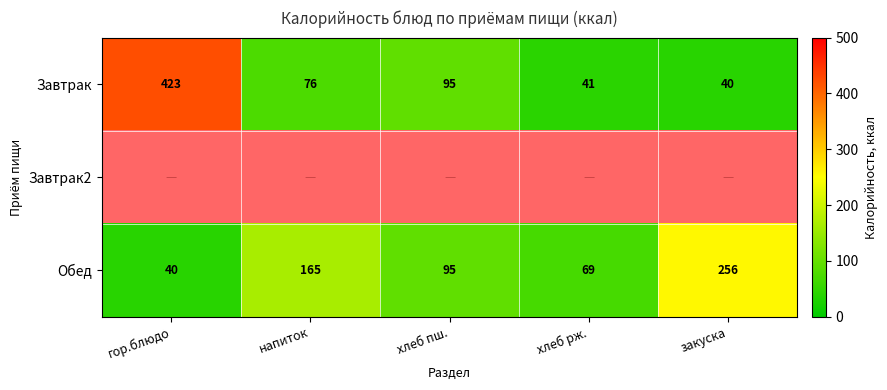

Count the number of categories in the chart.

5